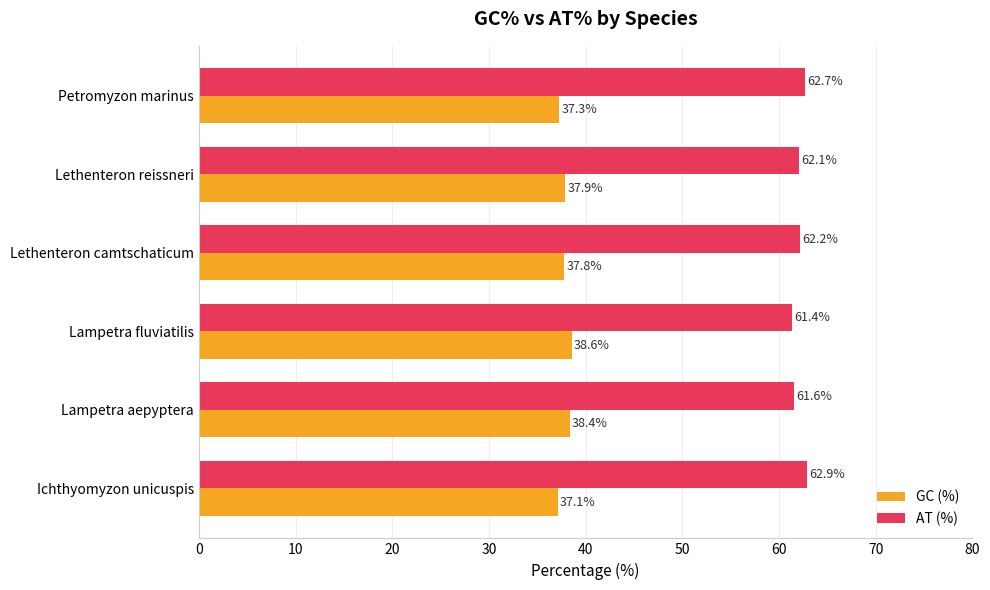

List the series in order of their overall mean, lowest first.

GC (%), AT (%)